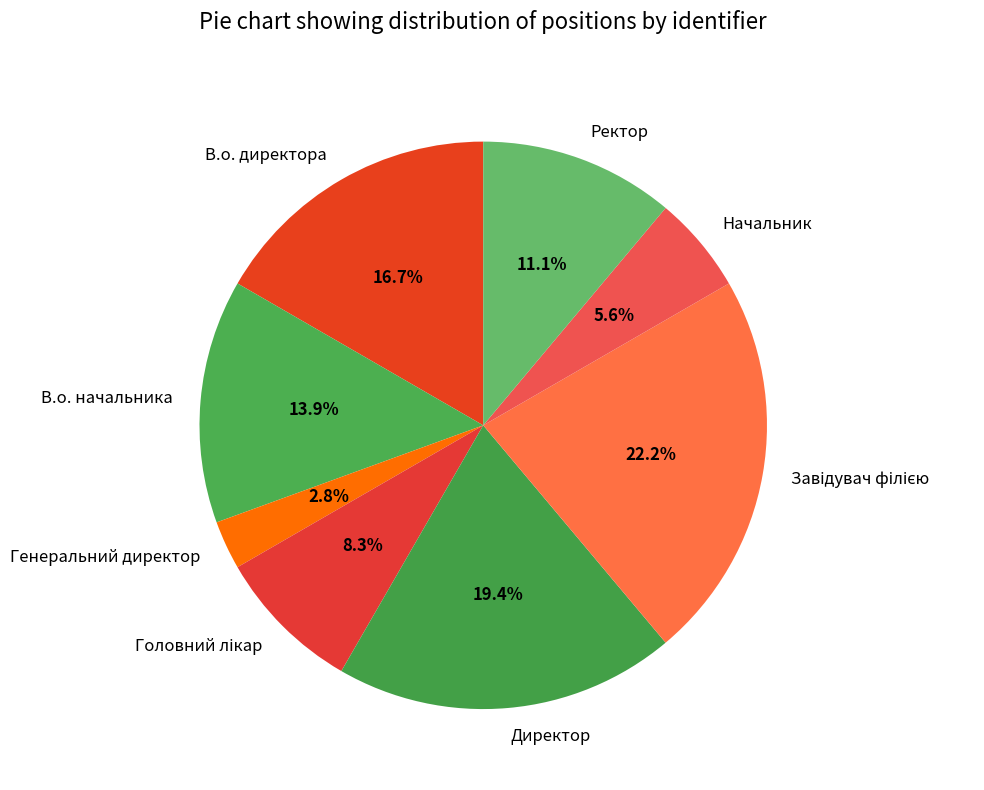

Between В.о. начальника and Начальник, which is larger?

В.о. начальника